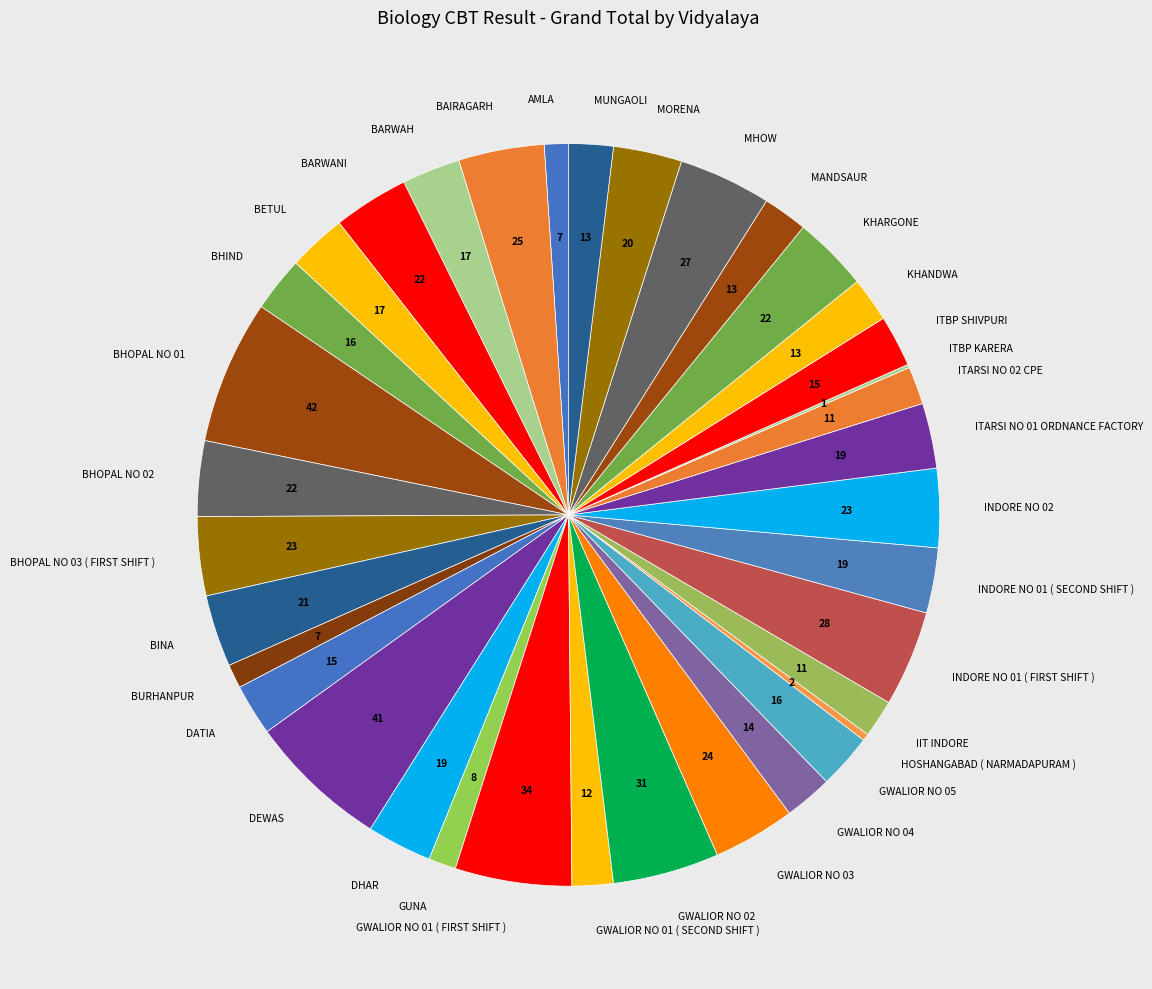

Between BHOPAL NO 01 and AMLA, which is larger?

BHOPAL NO 01